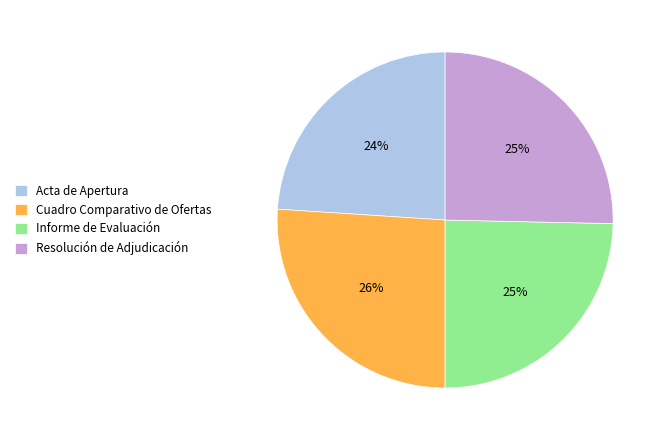

Count the number of slices in the pie.

4